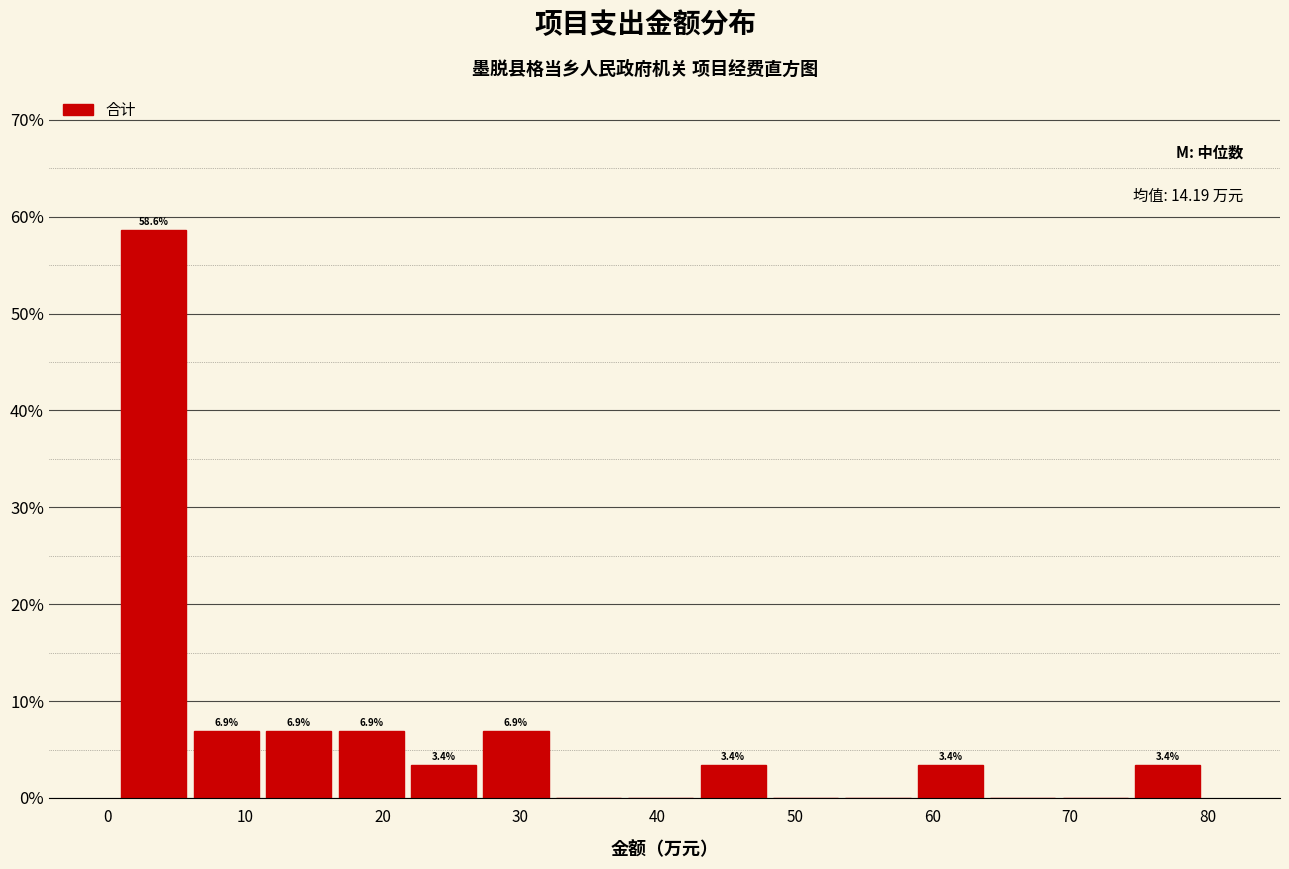

Which range on the x-axis has the tallest bar?

1 to 6